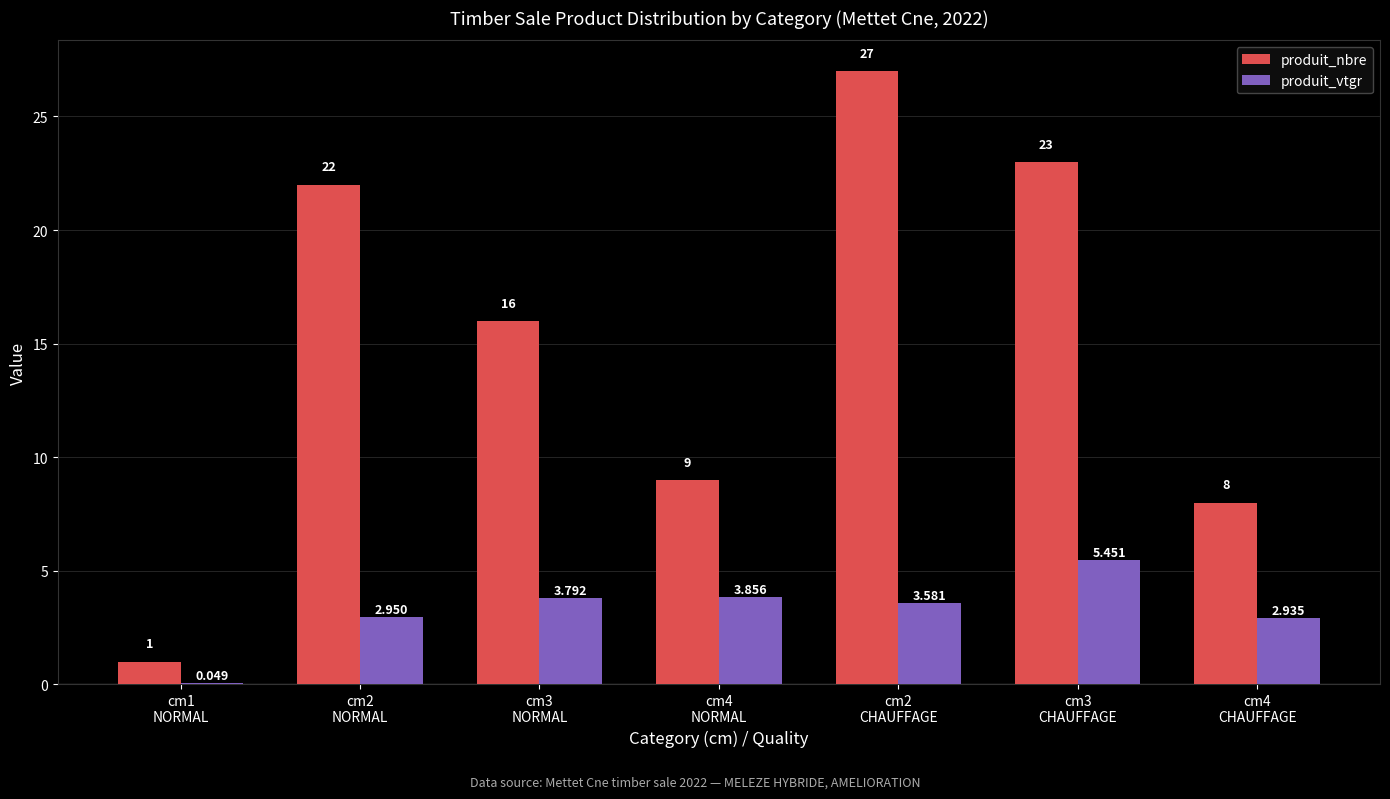

Which series has the largest total across all categories?

produit_nbre